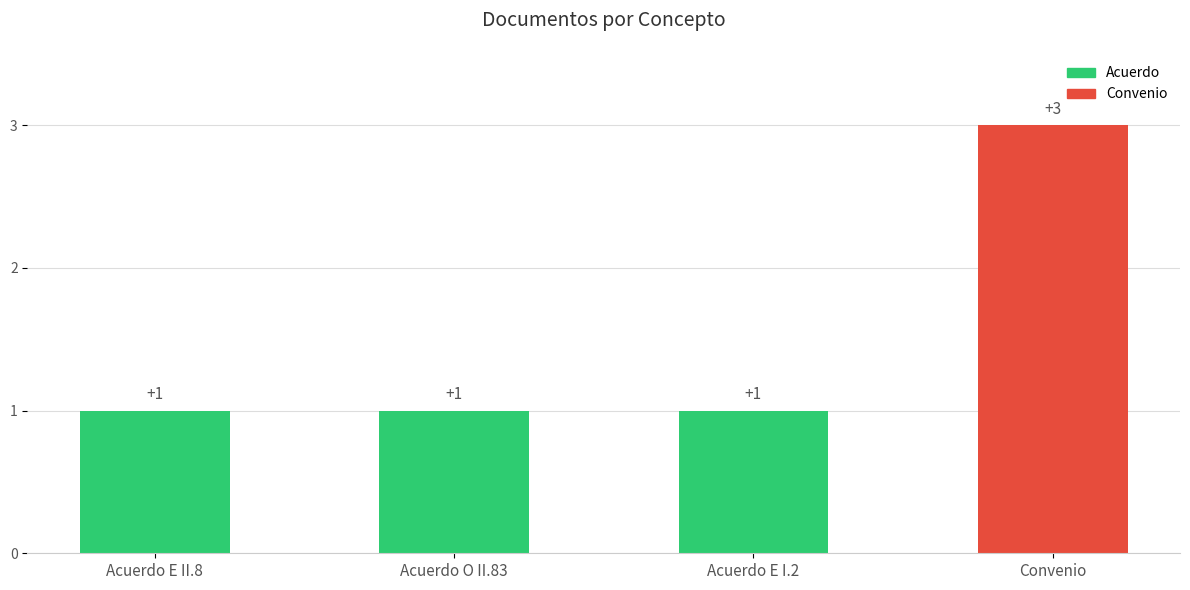

What is the sum of all values?

6